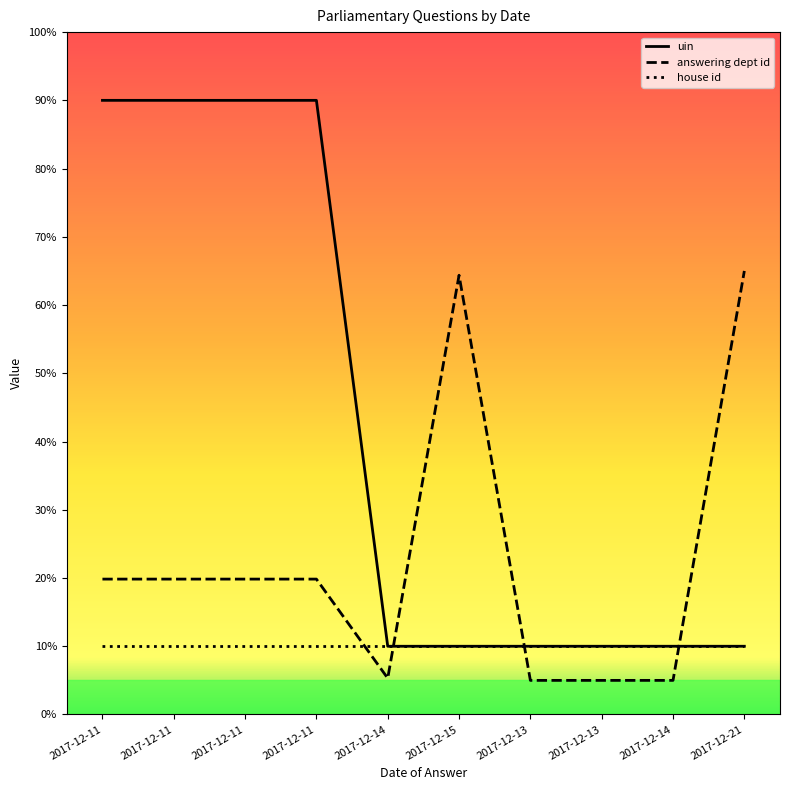

Does the chart have visible grid lines?

No